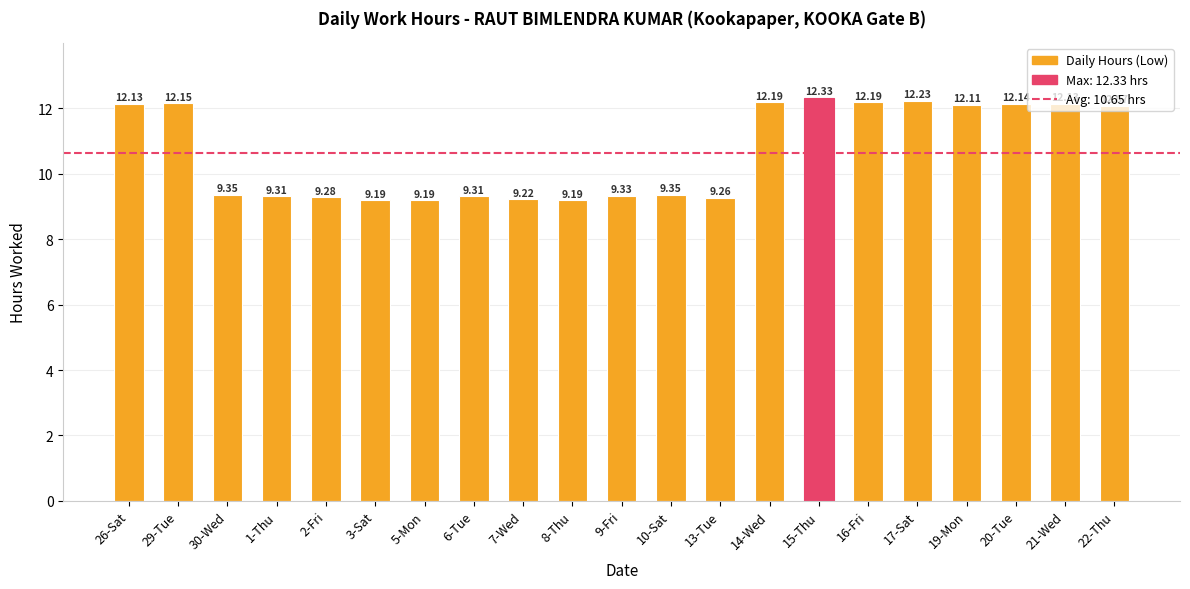

Between 3-Sat and 29-Tue, which is larger?

29-Tue